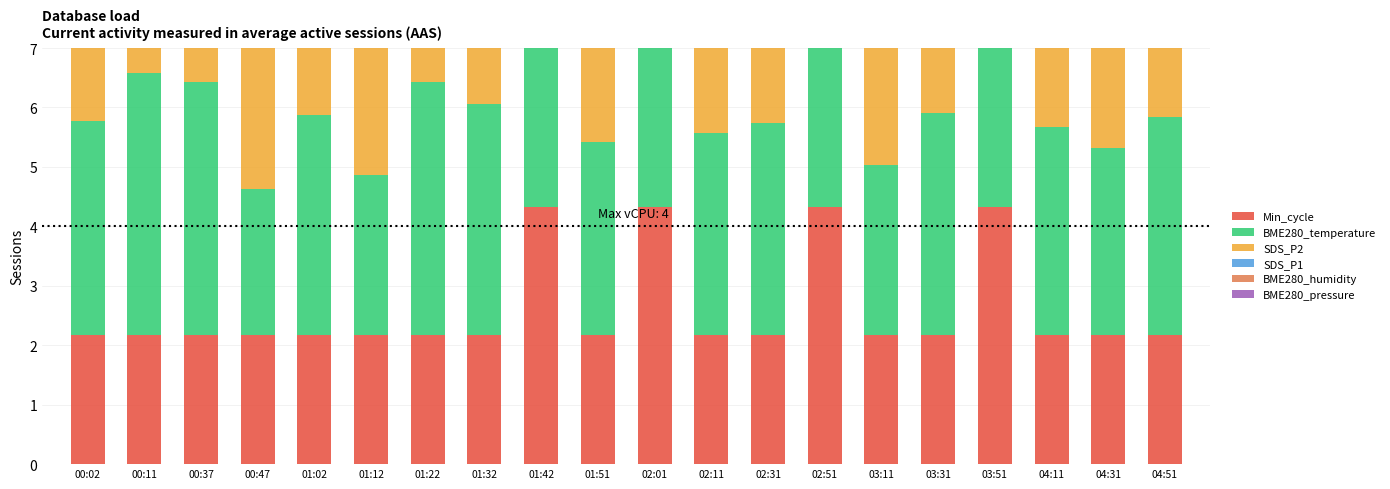

At which category is the sum across all series the highest?

02:01